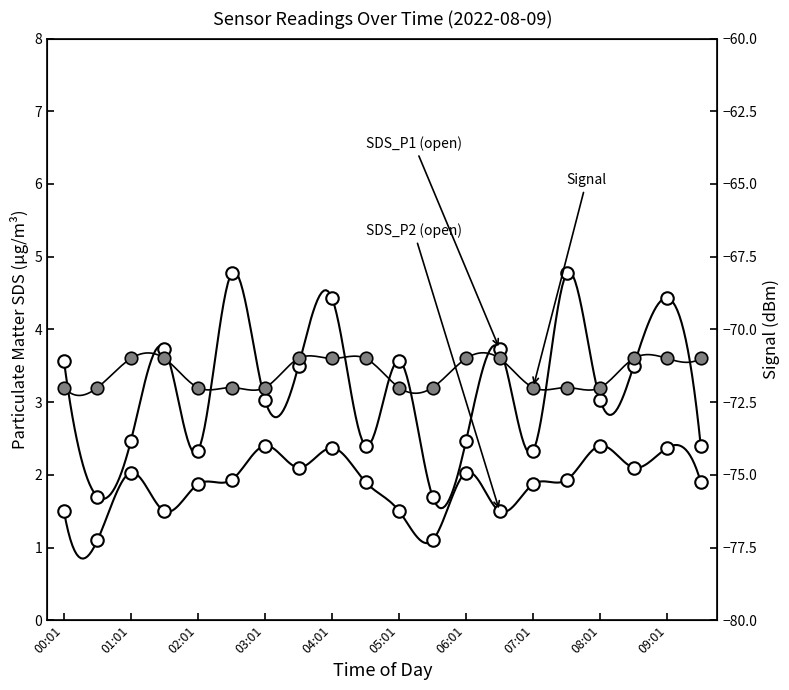

True or false: SDS_P2 and Signal cross at least once.

False